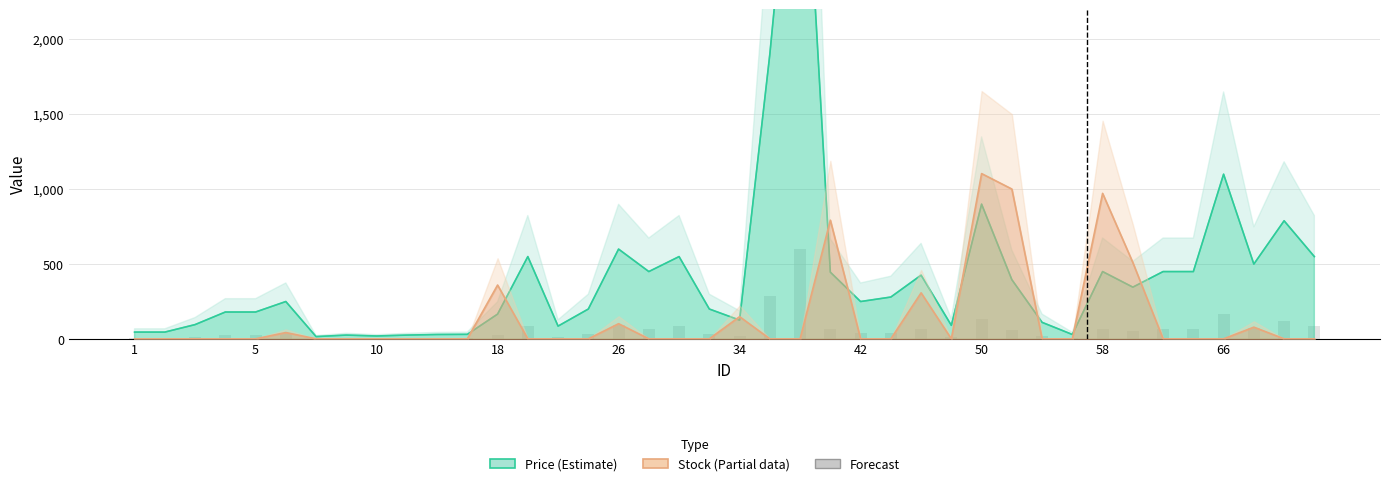

Which label corresponds to the smallest value in the chart?

1